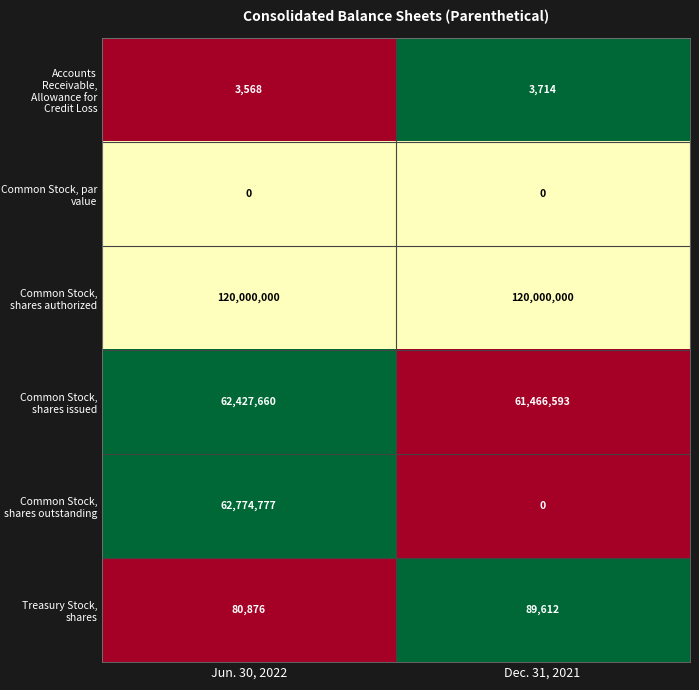

Is it true that Accounts Receivable, Allowance for Credit Loss equals 2188 at Jun. 30, 2022?

False